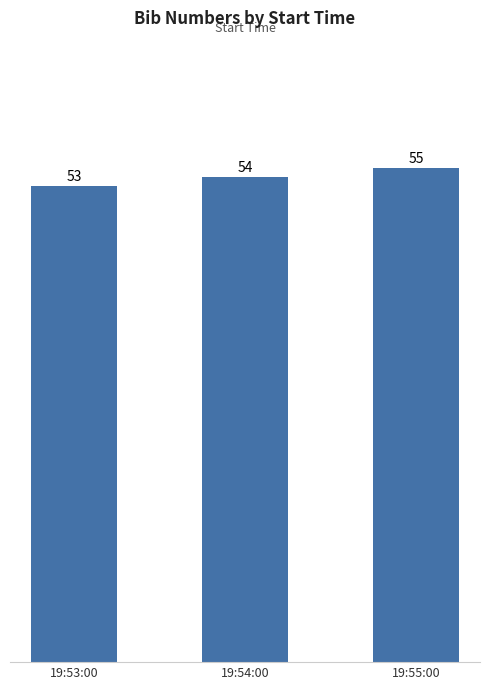

At which label is the value closest to 54?

19:54:00